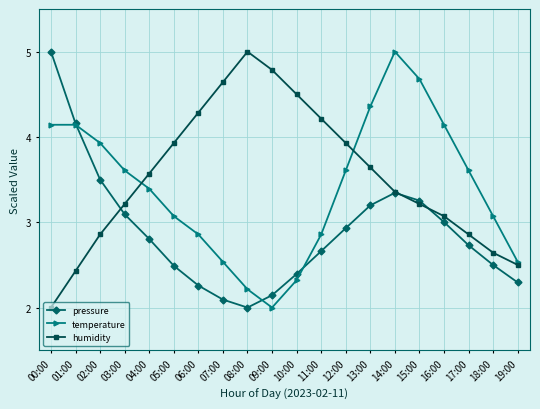

The value of temperature at 12:00 is 3.6. True or false?

True